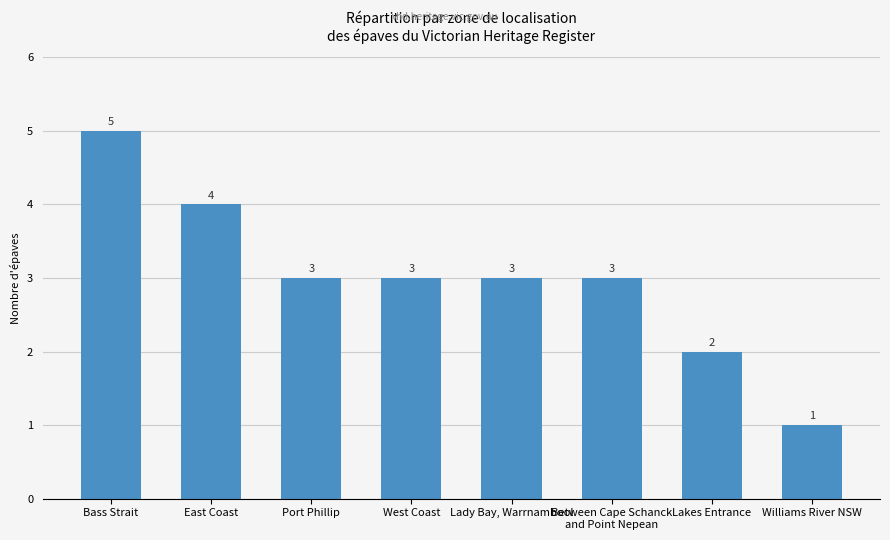

Are the bars grouped side by side (vs. stacked)?

No